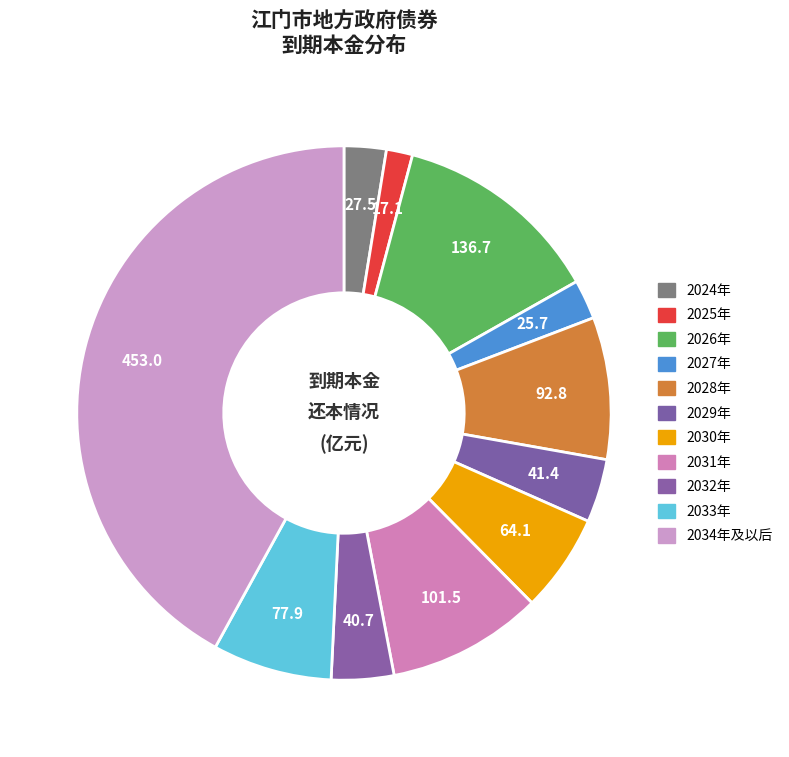

What is the total percentage of 2031年 and 2028年?

18.0%